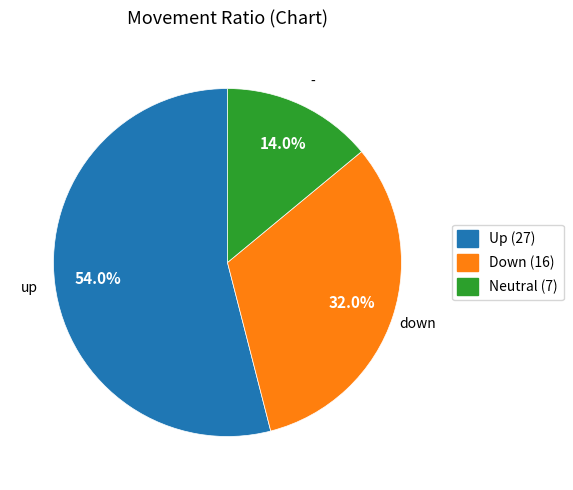

How many slices are in this pie chart?

3